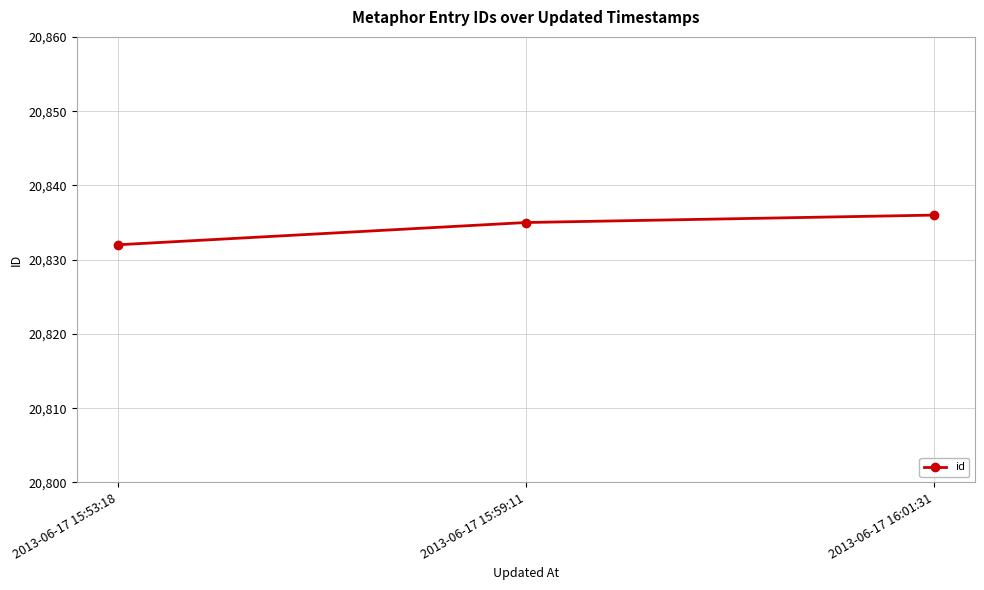

Which category has the lowest value across all series?

2013-06-17 15:53:18